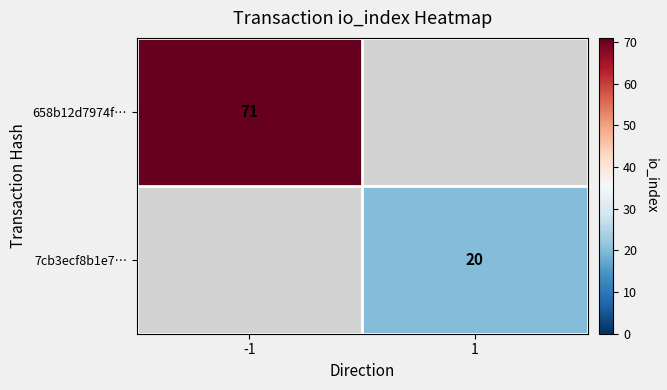

At how many categories does at least one series exceed 35?

1